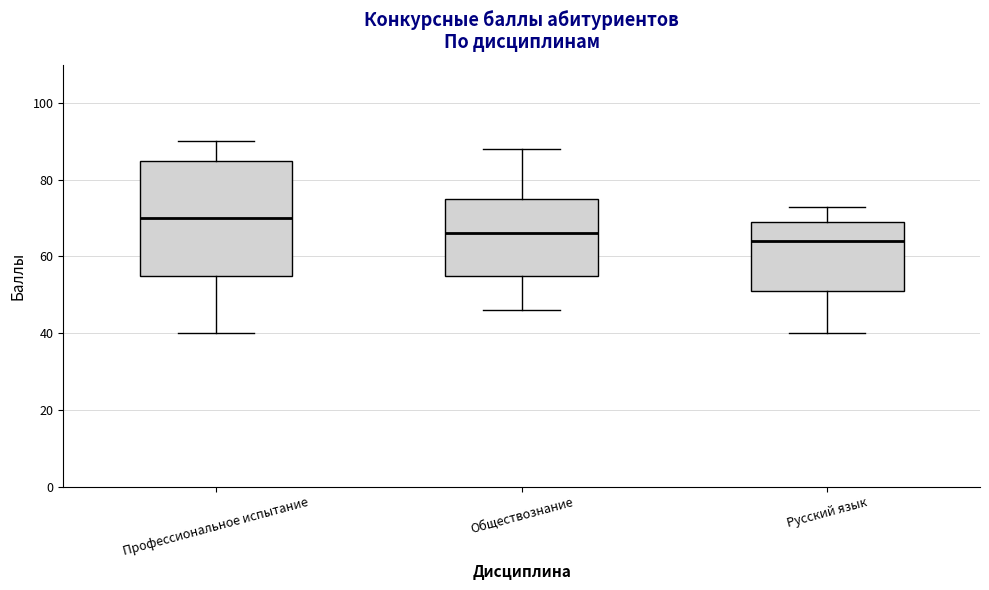

Reading left to right, read every box against the y-axis: the position of its median line, the range the box covers, and the ends of its whiskers. The values are not printed on the chart, so give them approximately, as read against the axis.

Профессиональное испытание: median 70, box 56 to 86, whiskers 40 to 90
Обществознание: median 66, box 56 to 76, whiskers 46 to 88
Русский язык: median 64, box 52 to 70, whiskers 40 to 74